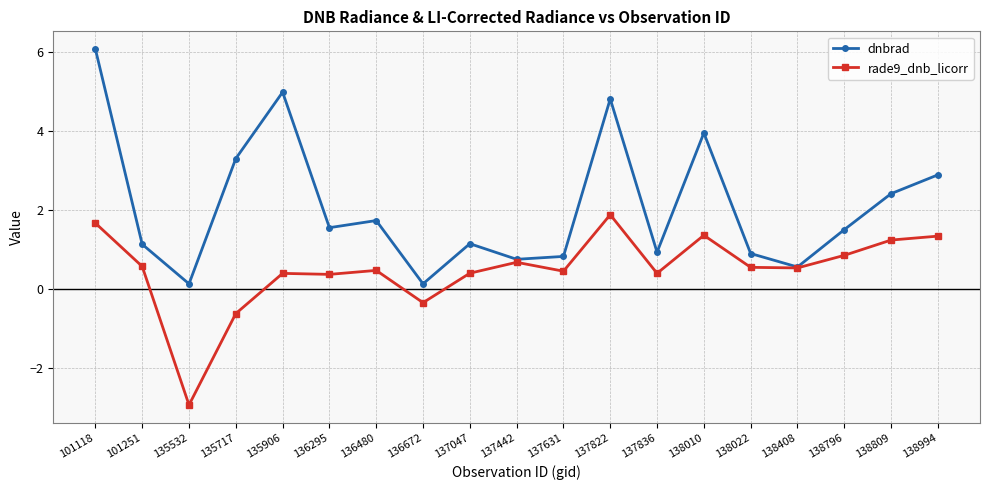

What is the value of the rade9_dnb_licorr point at the 16th from the left?

0.5